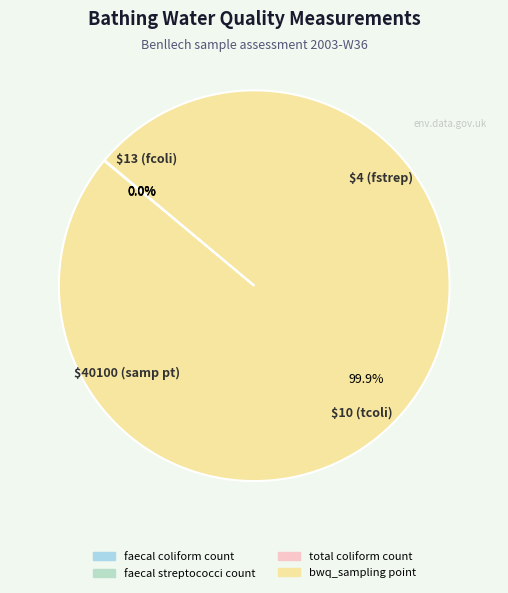

Is total coliform count the majority of the pie?

No